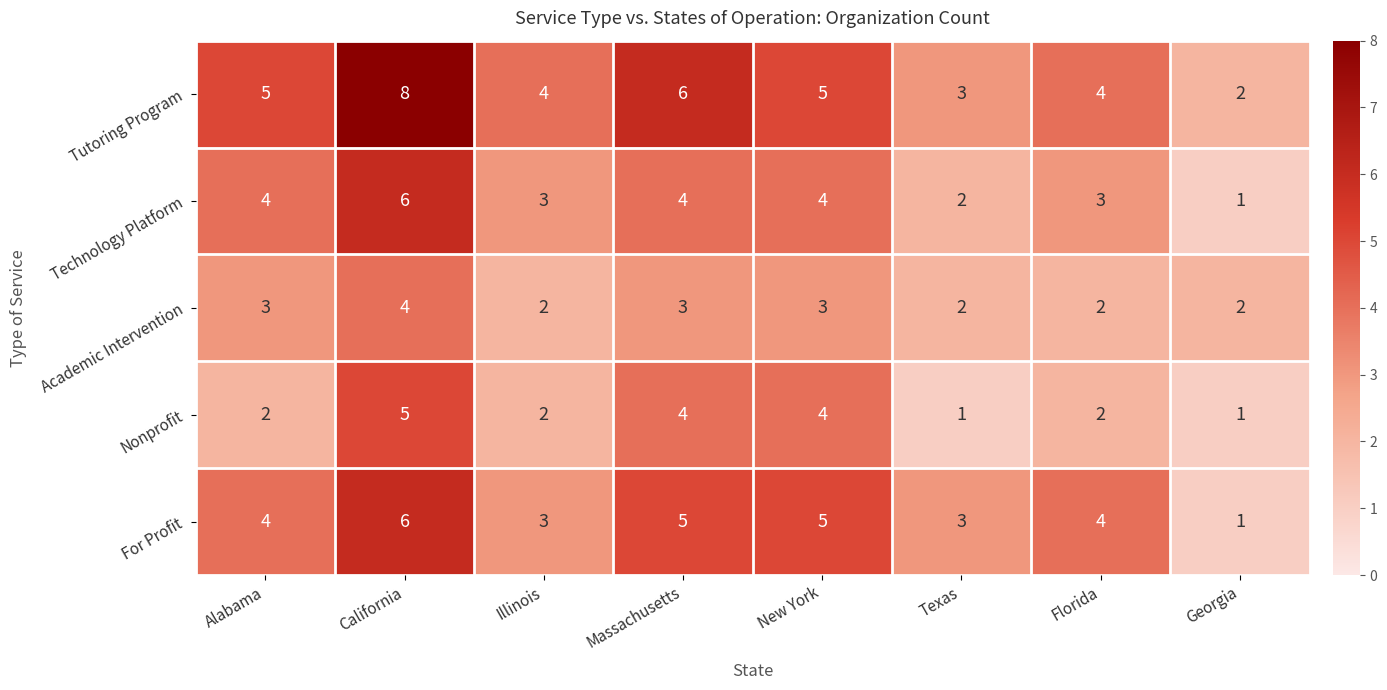

At how many categories does at least one series exceed 1?

8